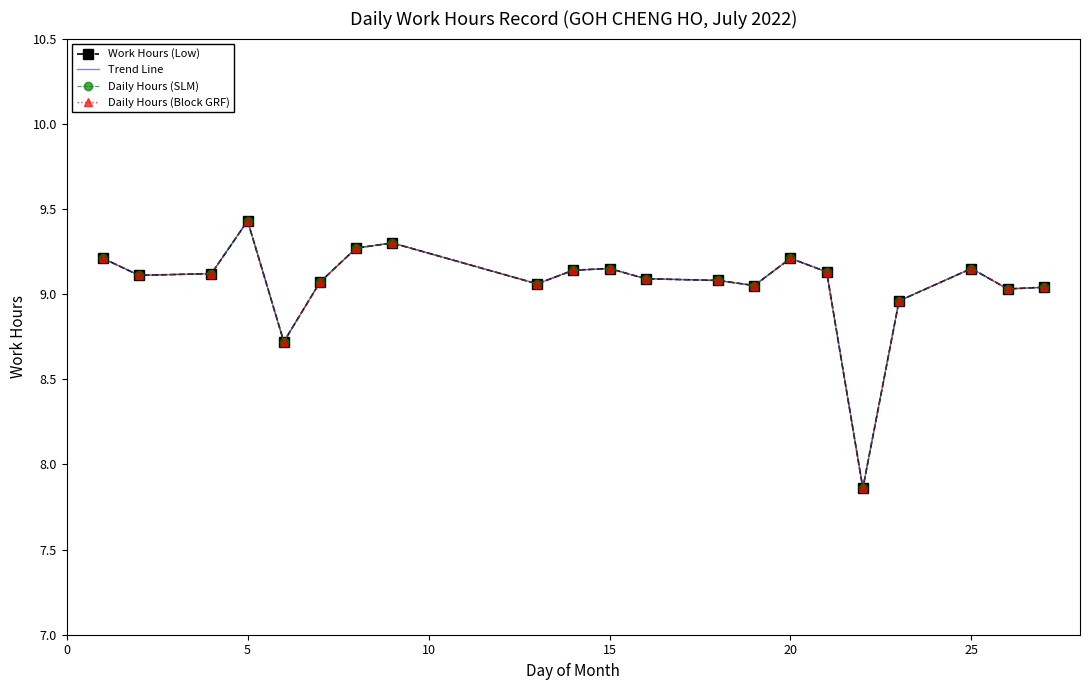

What is the minimum value for Daily Hours (SLM)?

7.9